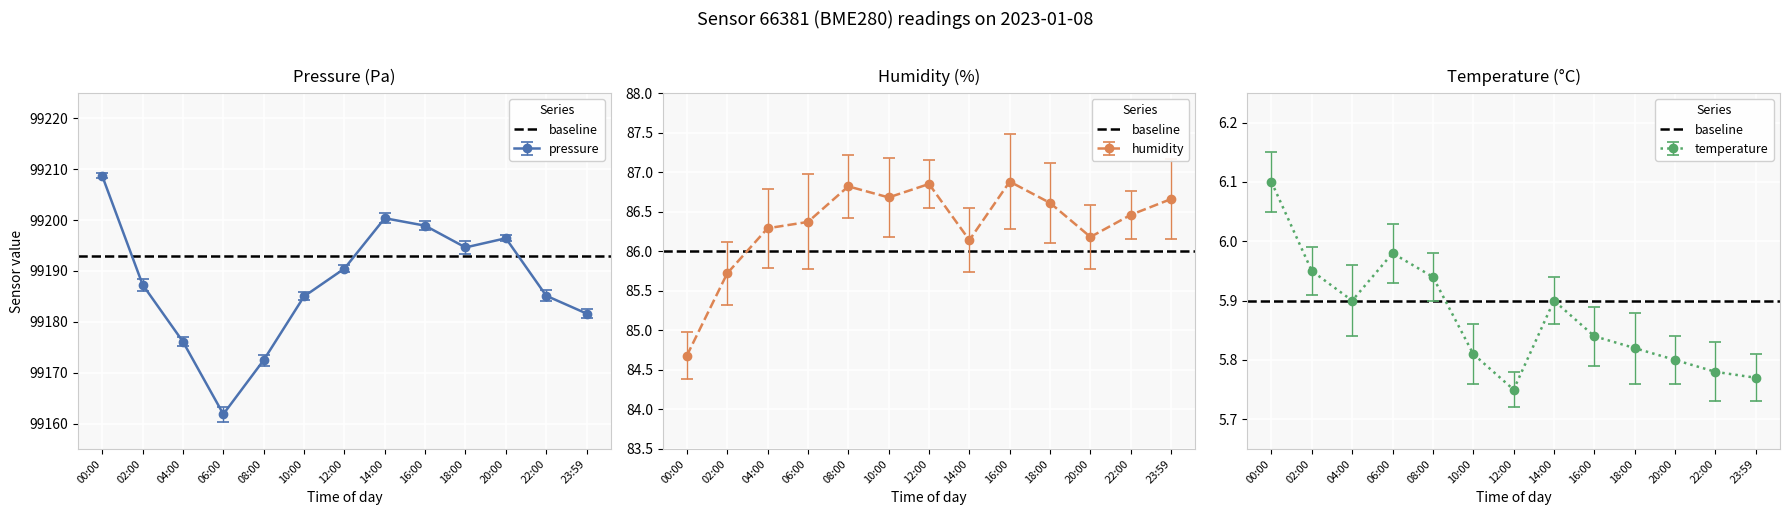

At which label is temperature closest to 5?

12:00